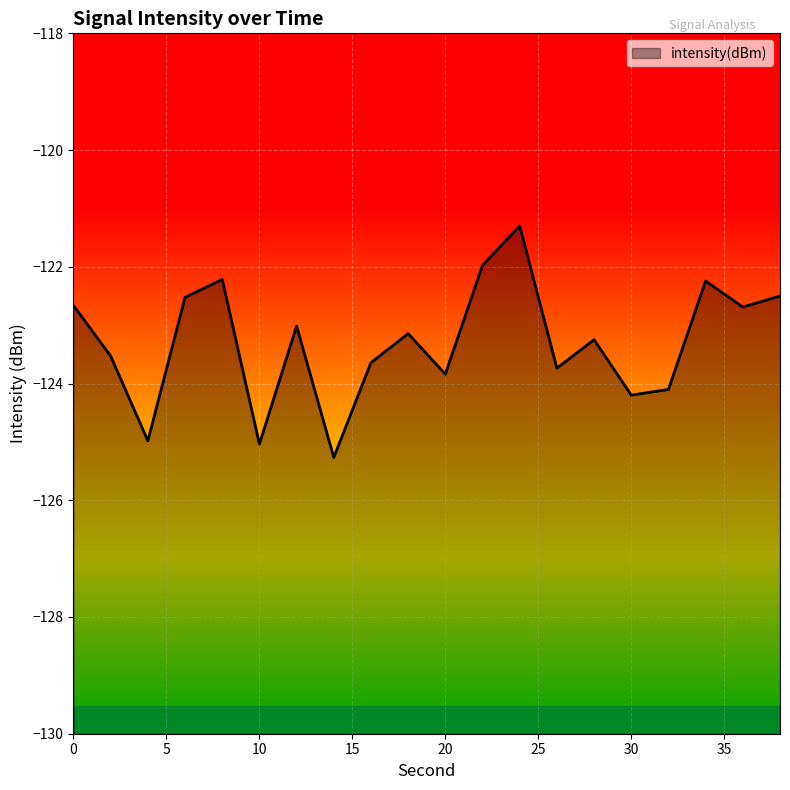

What is the sum of the values at 18 and 20?

-247.0